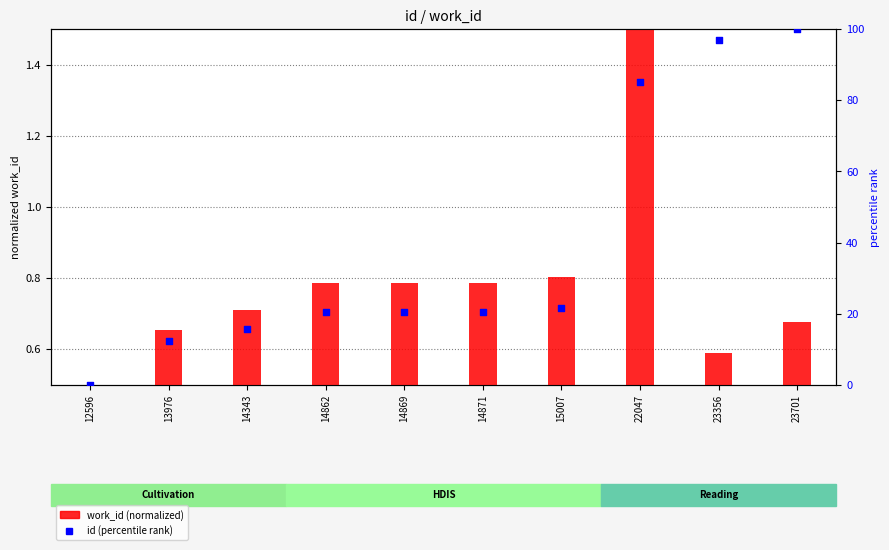

Which series contains the highest Y value?

id (percentile rank)